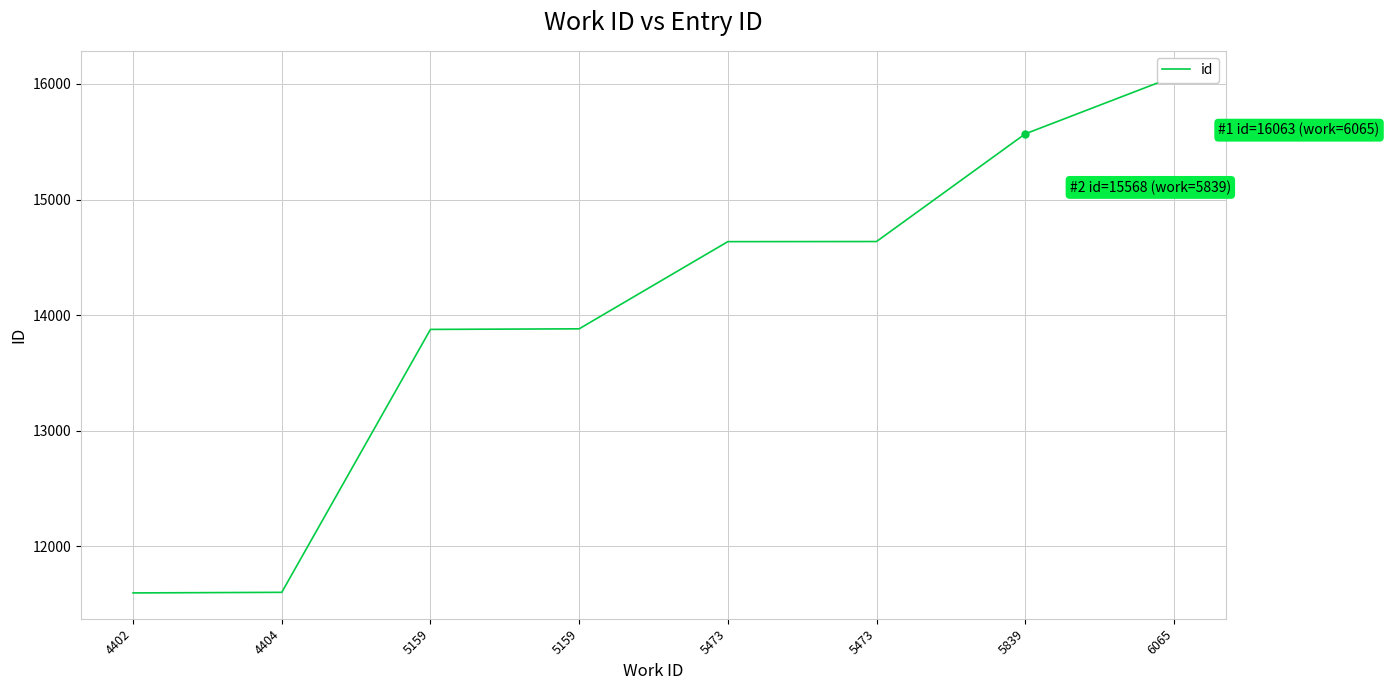

How many values are below 14636?

4